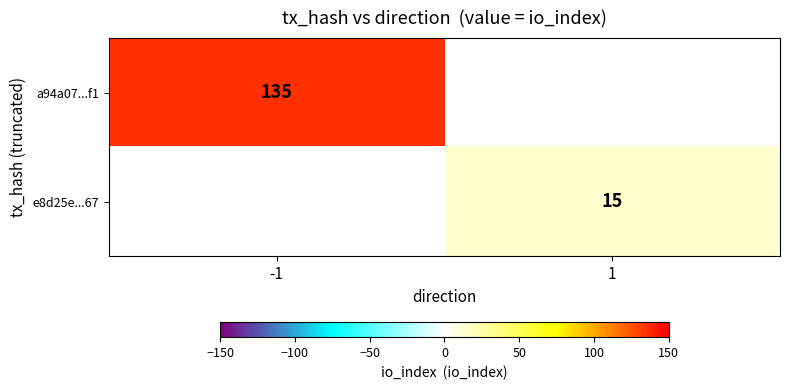

The e8d25e...67 series shows 15 at 1. True or false?

True